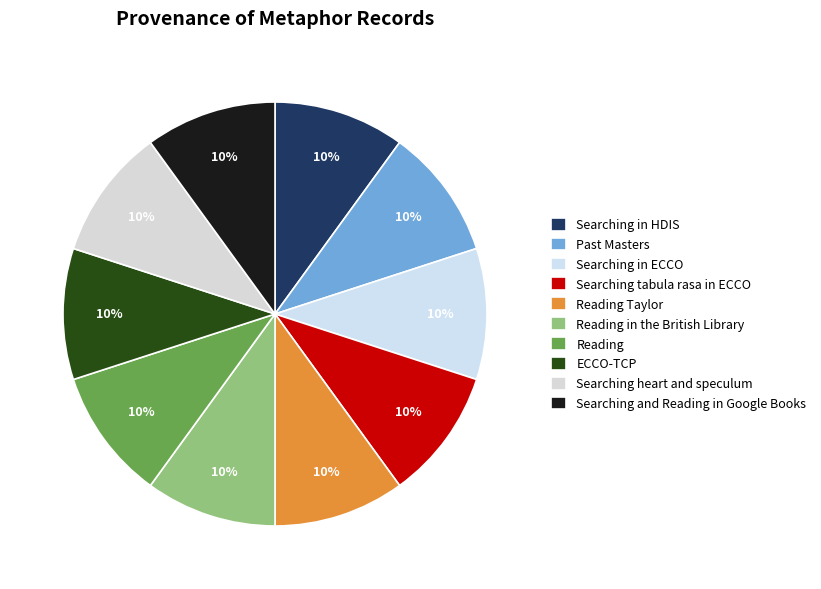

Does ECCO-TCP represent more than half of the total?

No